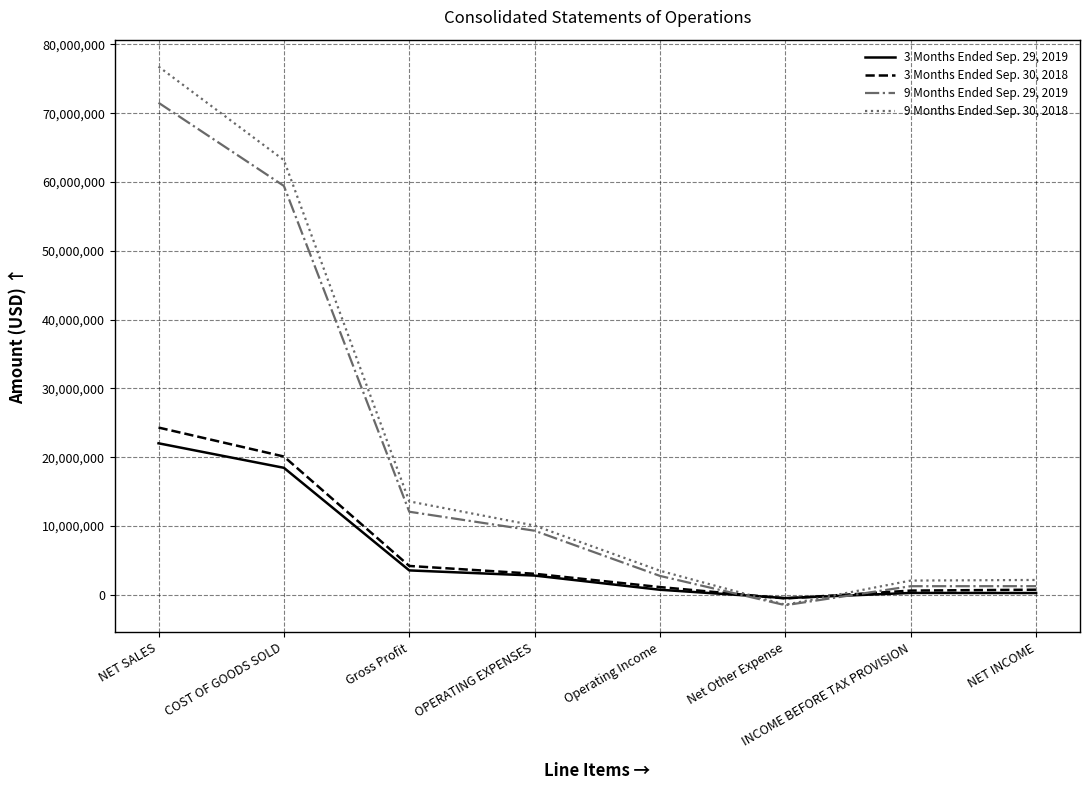

List the series in order of their peak value, highest first.

9 Months Ended Sep. 30, 2018, 9 Months Ended Sep. 29, 2019, 3 Months Ended Sep. 30, 2018, 3 Months Ended Sep. 29, 2019